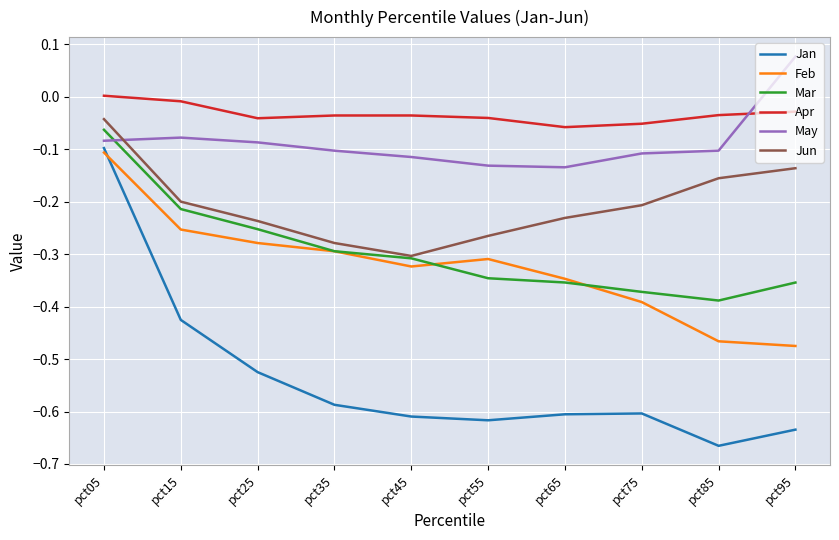

Which category has the lowest value across all series?

pct85